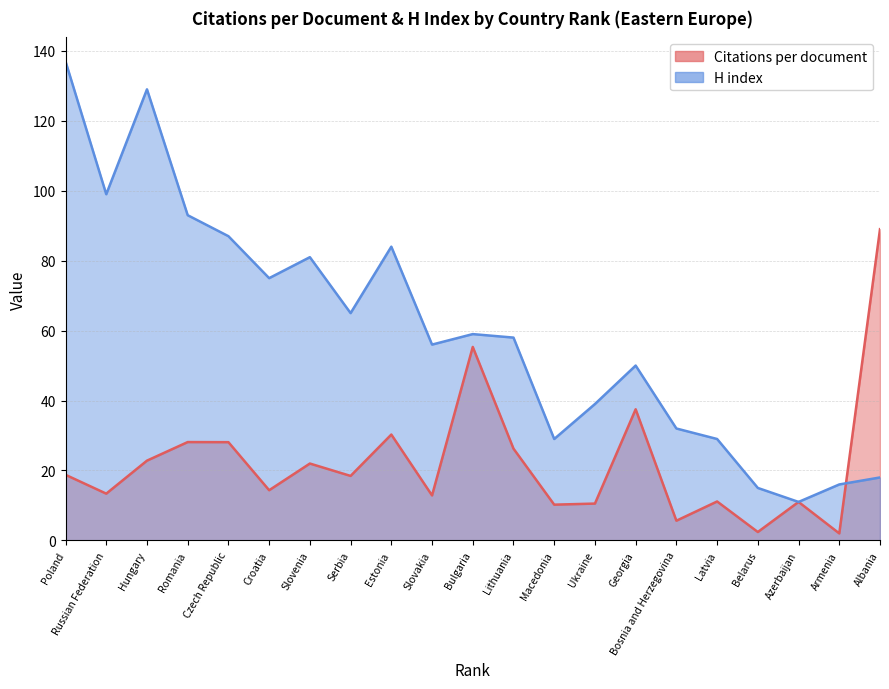

Reading left to right, extract all data points from this chart.

Citations per document: 18.8	13.4	22.8	28.1	28.1	14.3	22.0	18.4	30.3	12.9	55.3	26.2	10.2	10.5	37.5	5.6	11.1	2.4	11.0	2.0	89.0
H index: 137.0	99.0	129.0	93.0	87.0	75.0	81.0	65.0	84.0	56.0	59.0	58.0	29.0	39.0	50.0	32.0	29.0	15.0	11.0	16.0	18.0